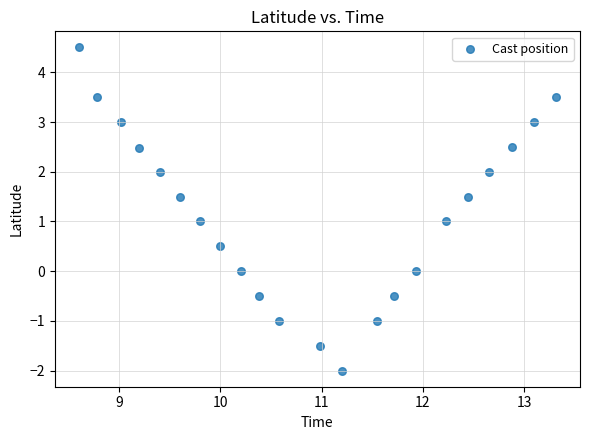

What is the range of Y values (max minus min)?

6.5